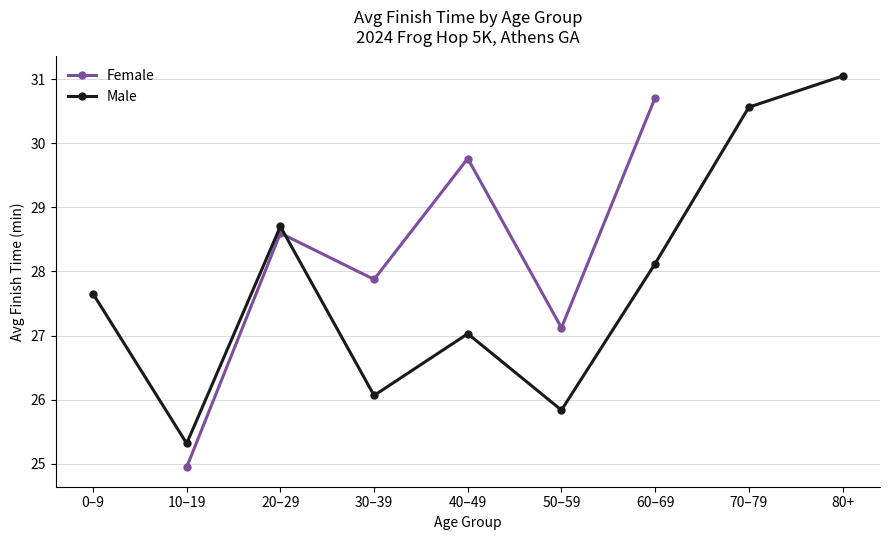

After their last crossing, which series has the higher values: Female or Male?

Female